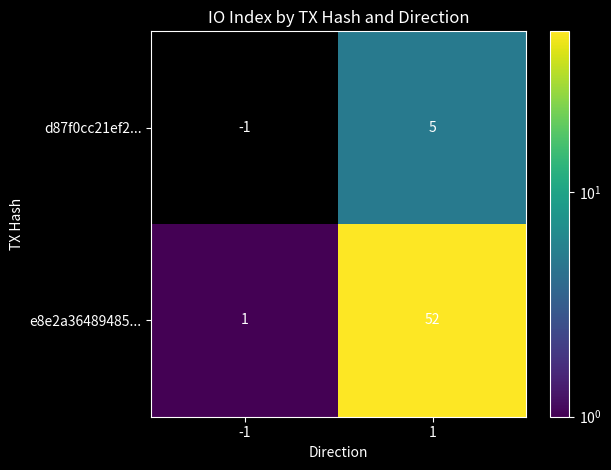

Reading right to left, list all the values displayed in this chart.

d87f0cc21ef2...: 1=5	-1=-1
e8e2a36489485...: 1=52	-1=1